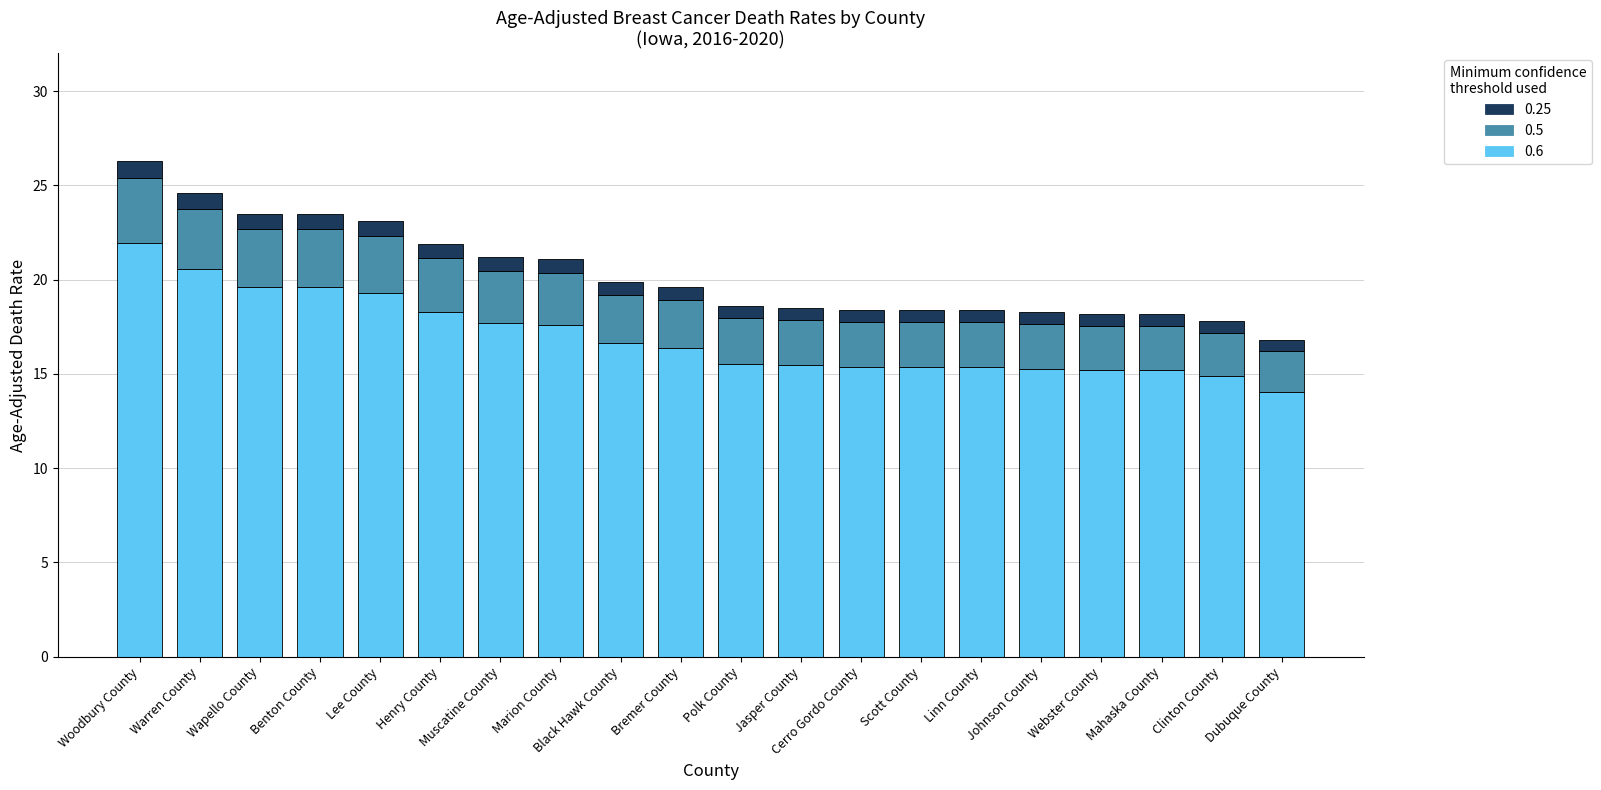

True or false: 0.6 has a value of 18.3 at Henry County.

True